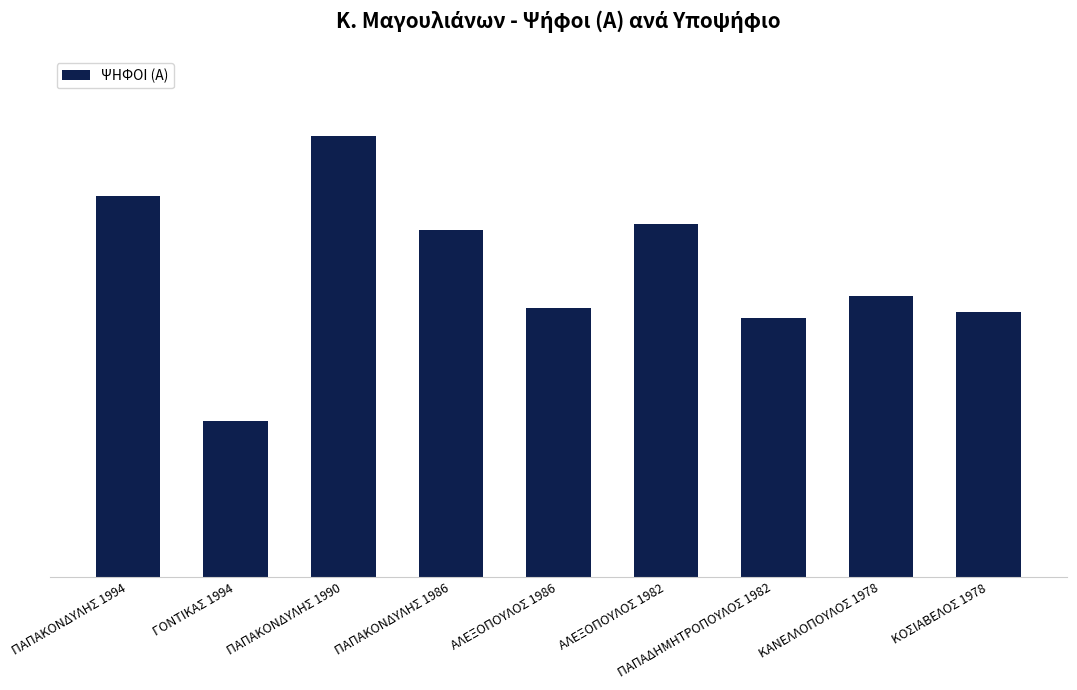

The value at ΠΑΠΑΔΗΜΗΤΡΟΠΟΥΛΟΣ 1982 is 216. True or false?

False